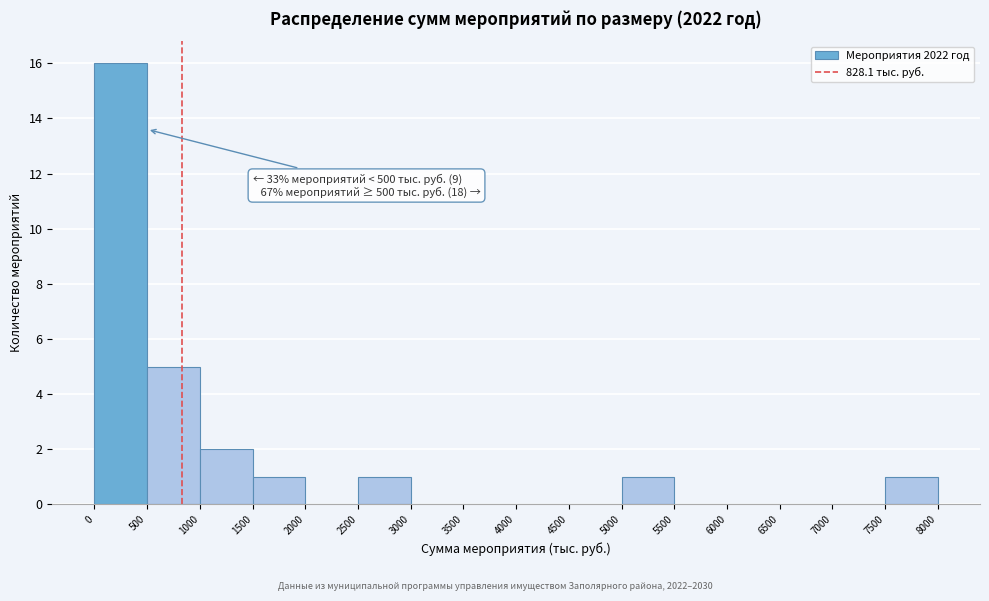

Which range on the x-axis has the tallest bar?

0 to 500